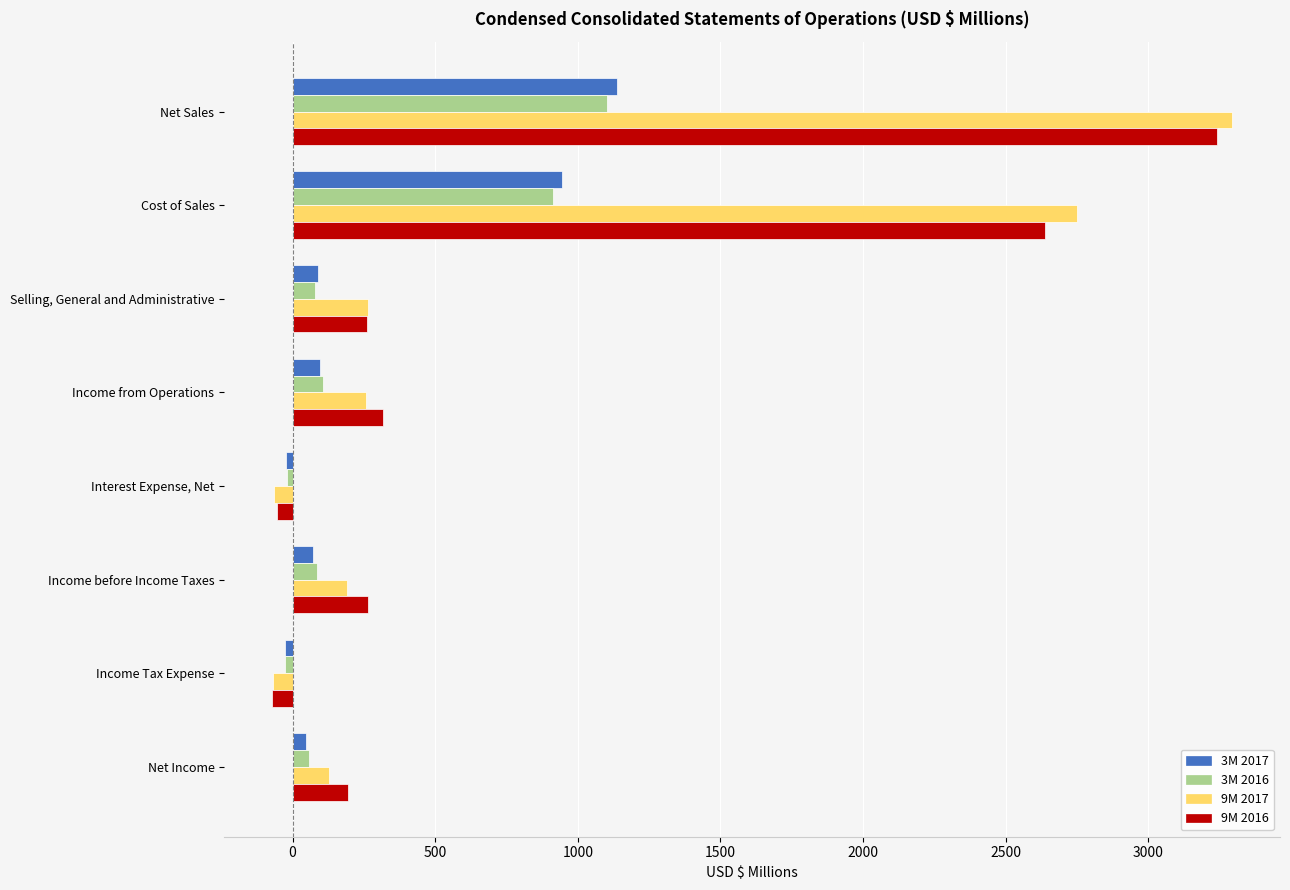

Which series has the largest range (max minus min)?

9M 2017